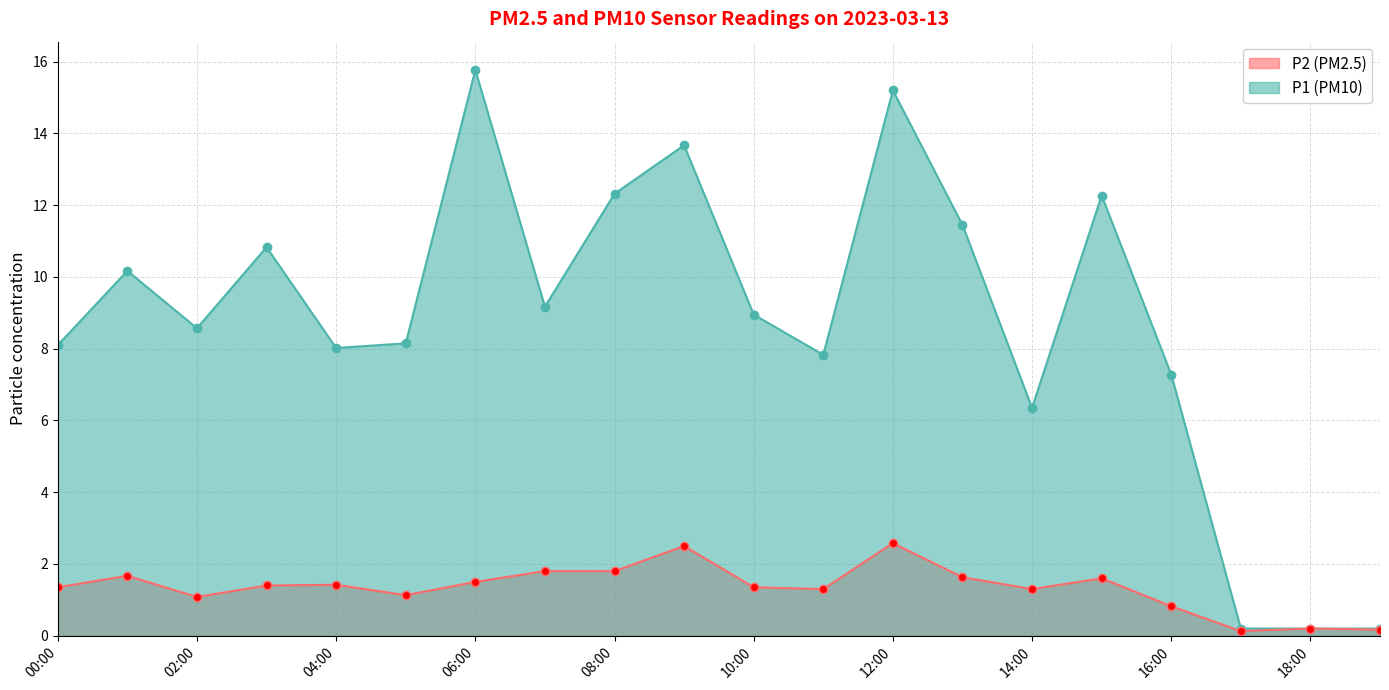

Which has a higher value, 08:00 or 19:00?

08:00